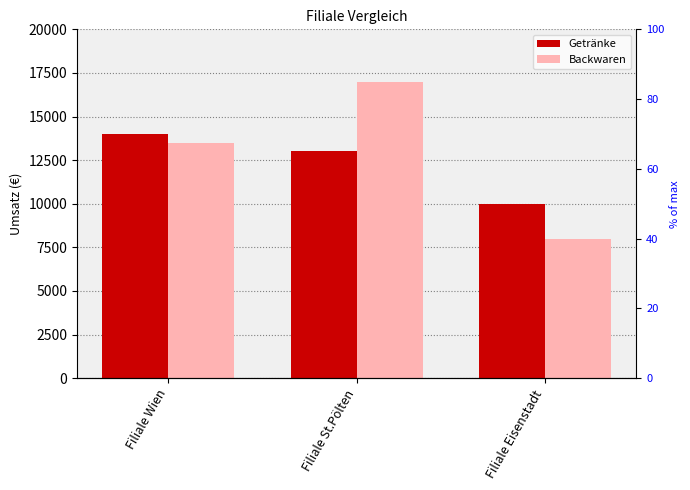

What is the value of the Backwaren bar at the 2nd from the left?

17000